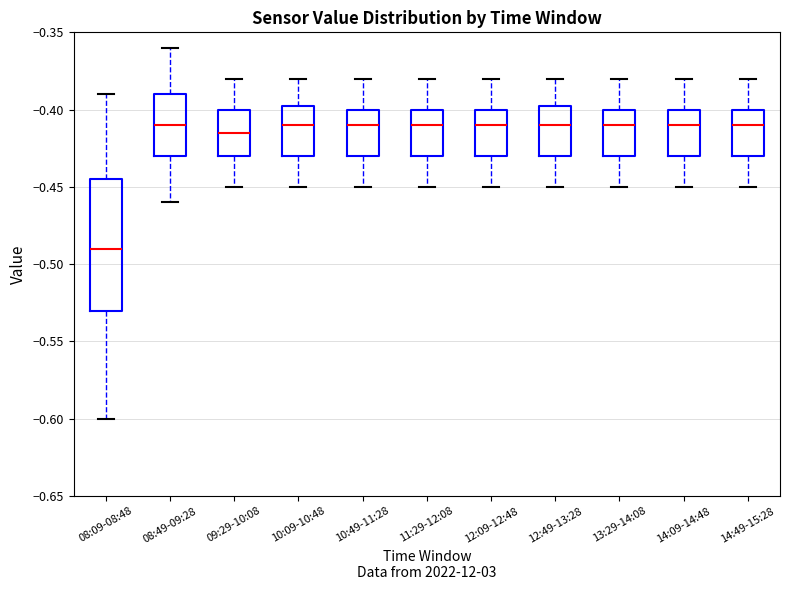

Which box is the tallest, from its lower edge to its upper edge?

08:09-08:48